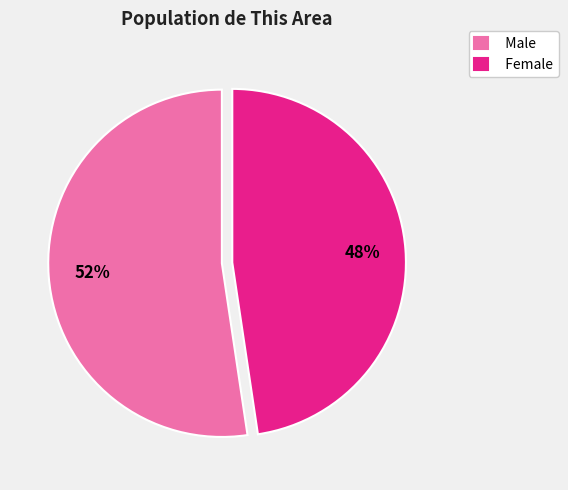

To the nearest percent, what is the average slice percentage?

50%